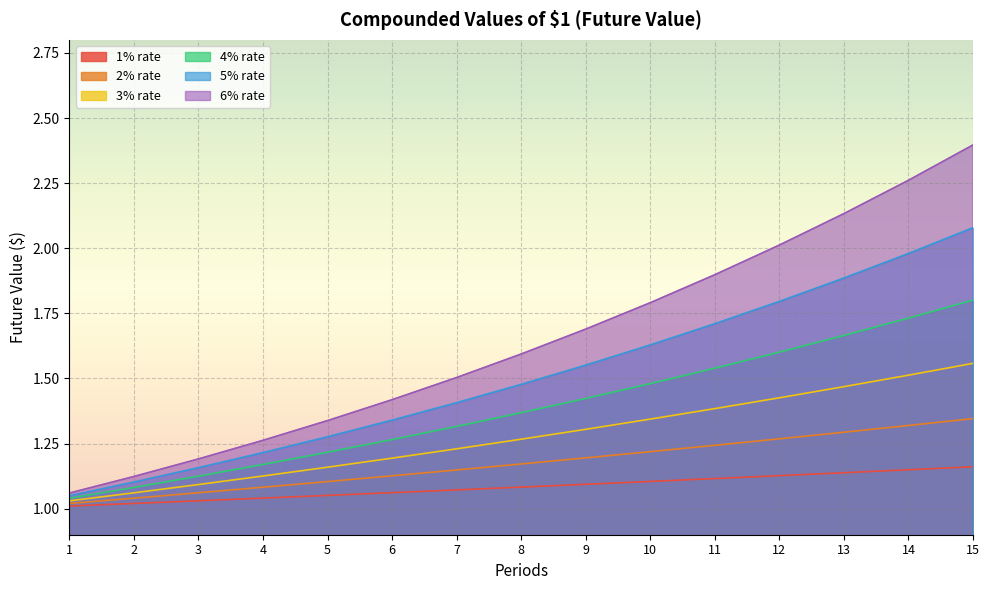

At which category is the sum across all series the highest?

15